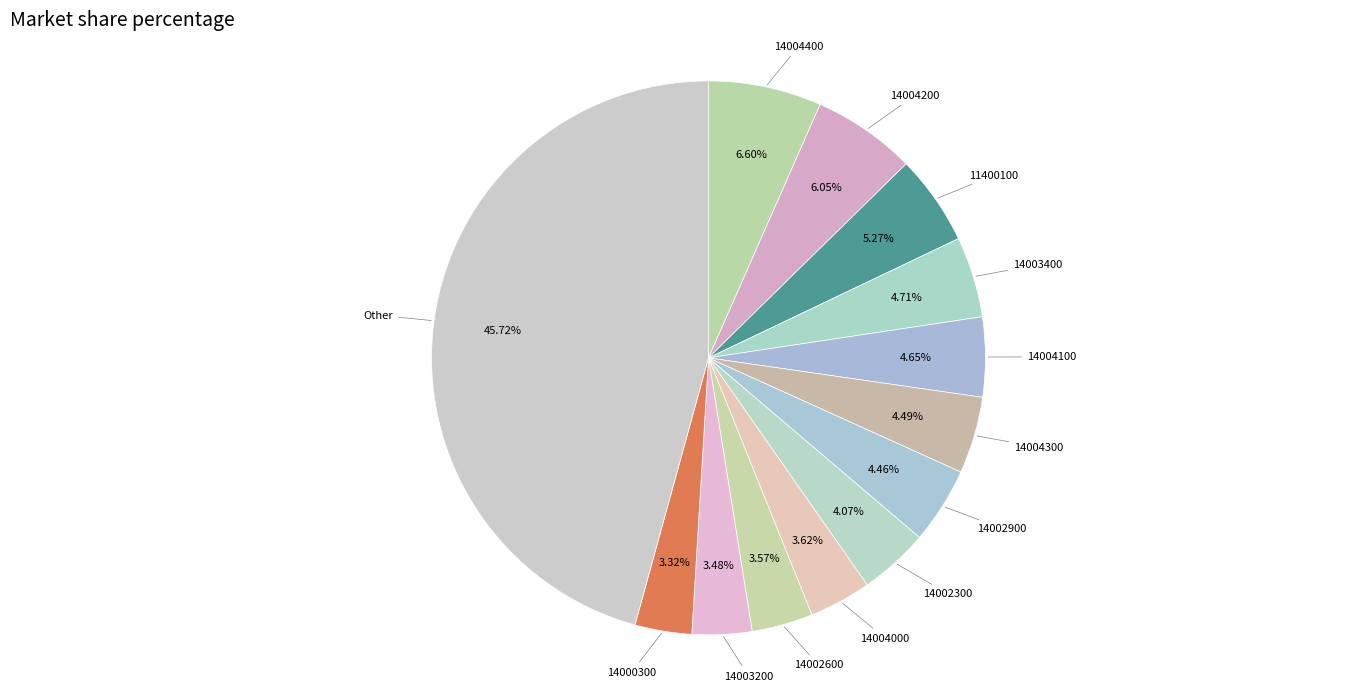

Approximately how many times larger is the value at 14004000 compared to 11400100?

0.7